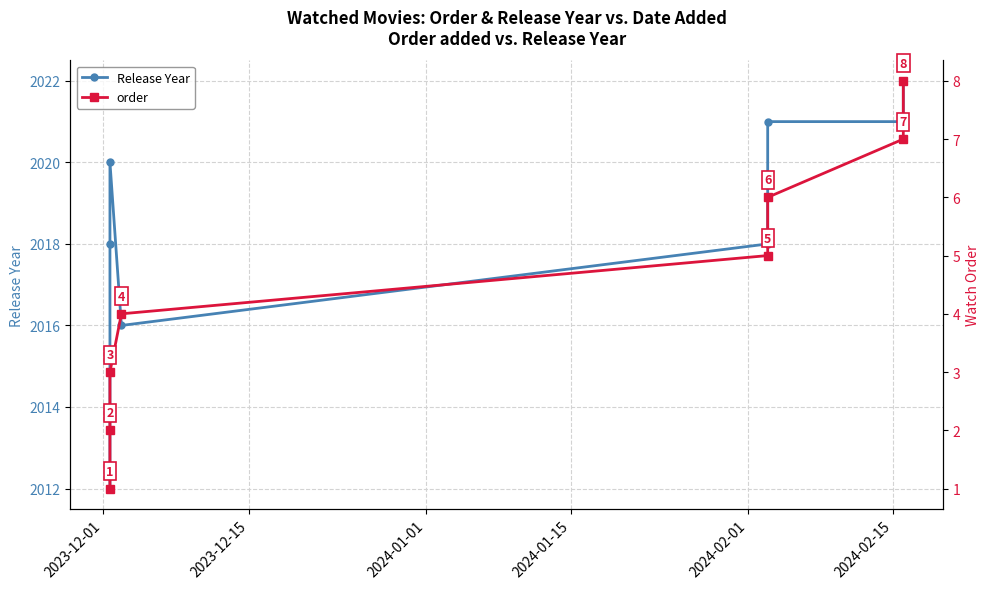

List the series in order of their peak value, highest first.

Release Year, order